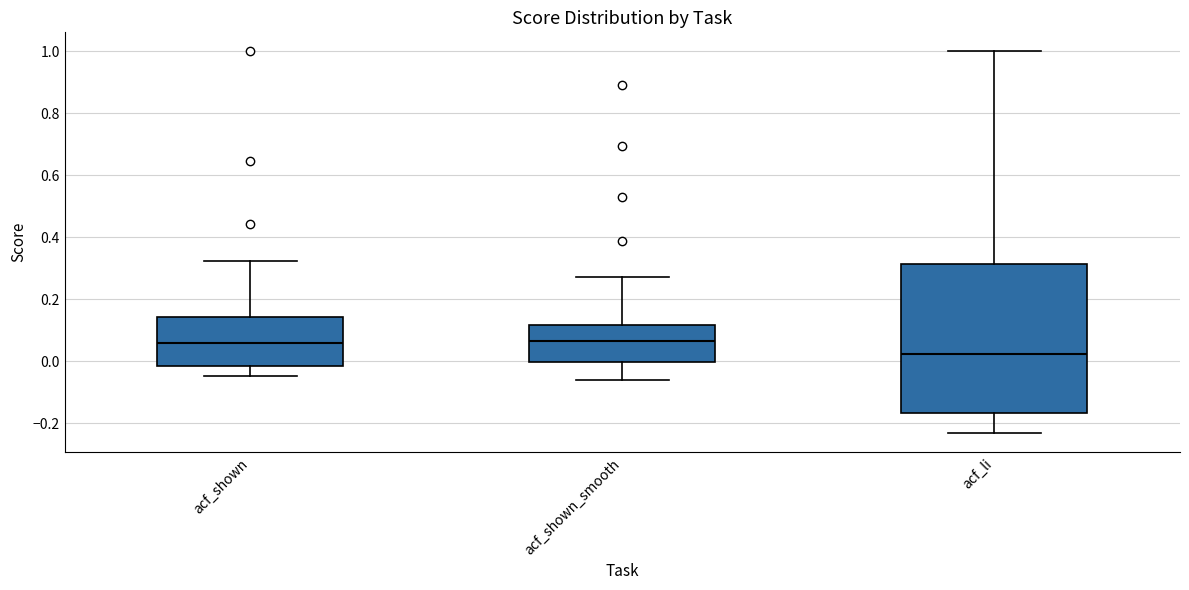

Which box is the tallest, from its lower edge to its upper edge?

acf_li